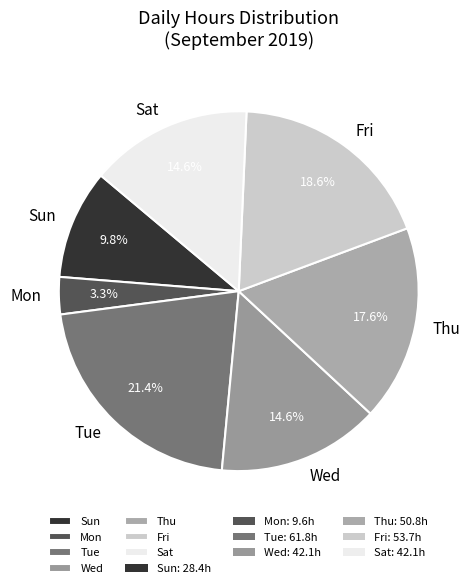

Which has a higher value, Thu or Mon?

Thu